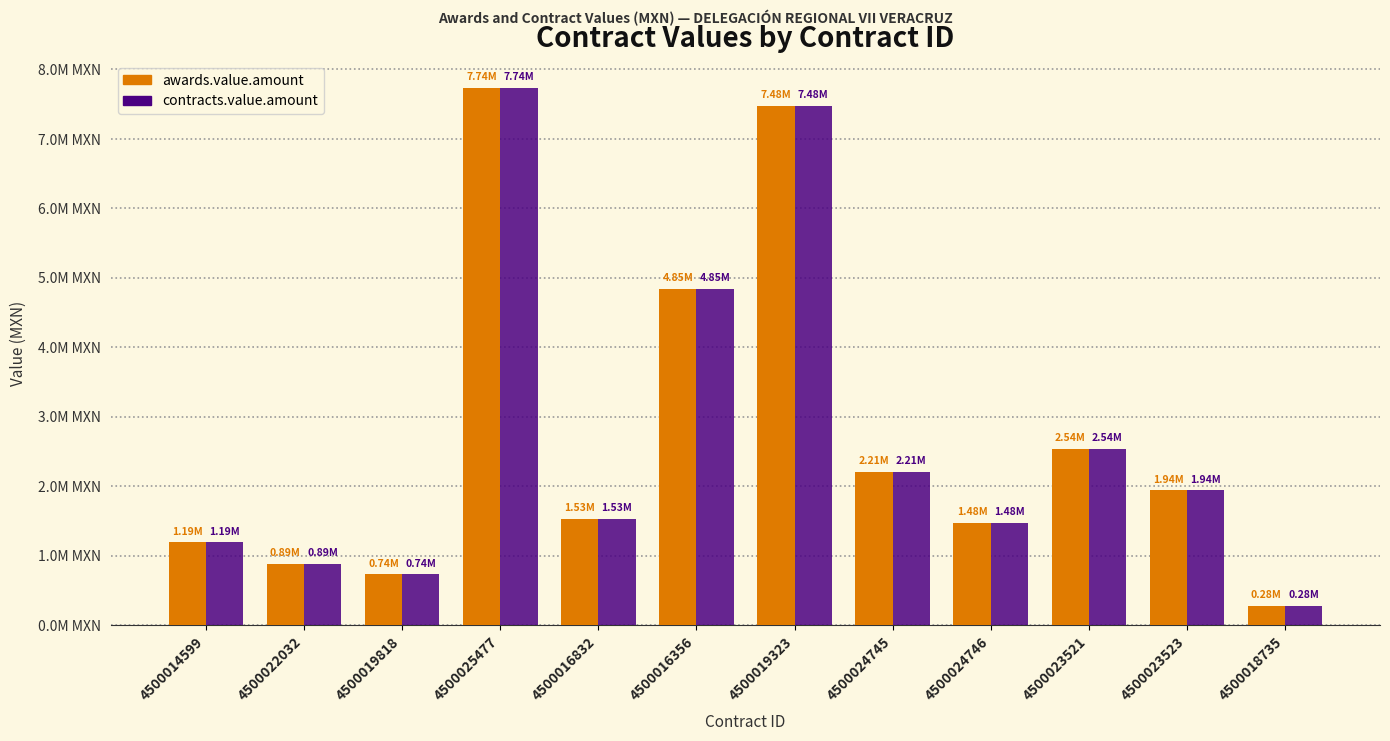

Which series has the largest range (max minus min)?

awards.value.amount